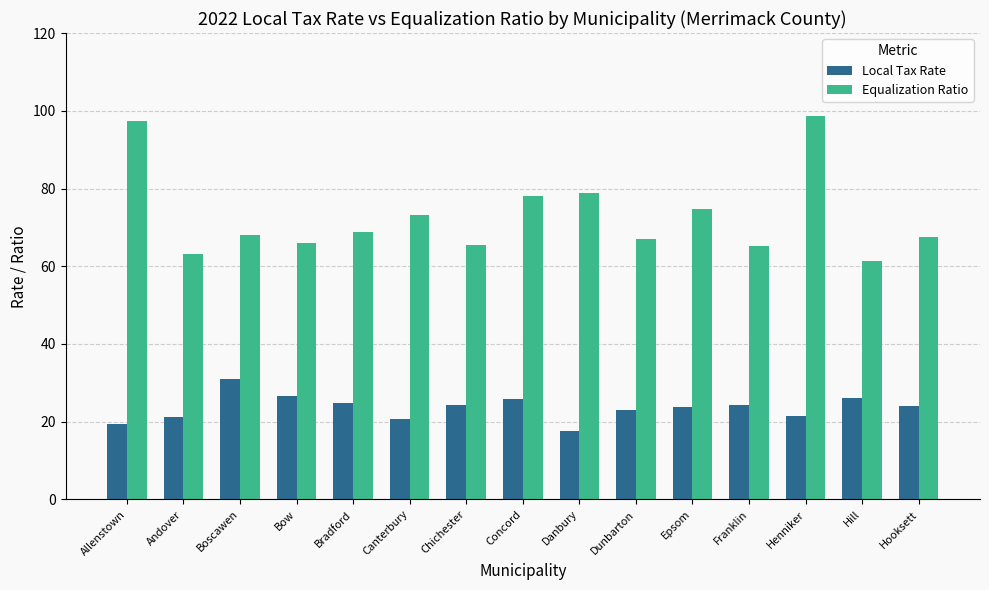

What are all the series names shown in the legend?

Local Tax Rate, Equalization Ratio